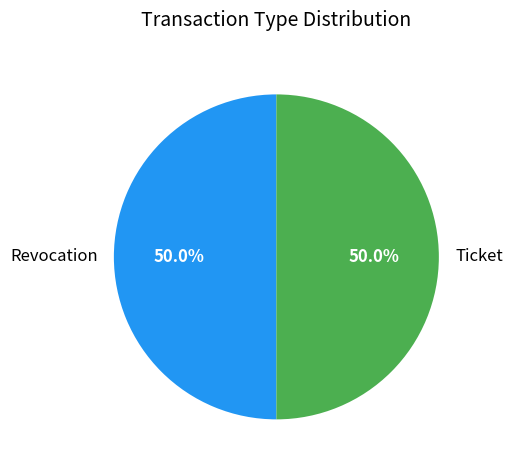

To the nearest percent, what percentage of the pie is Revocation?

50%